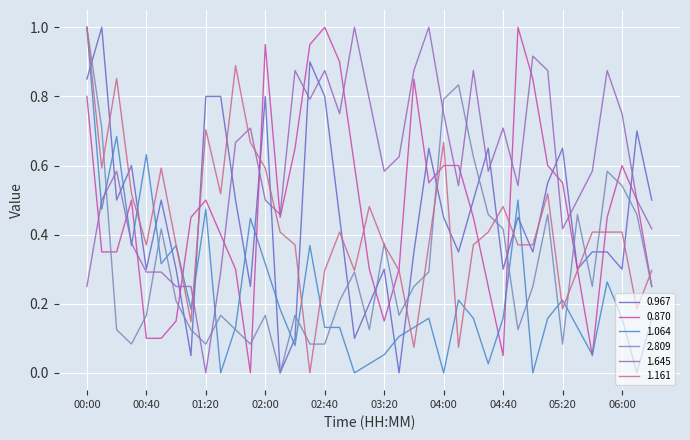

What is the difference between the maximum and minimum values in the 2.809 series?

1.0